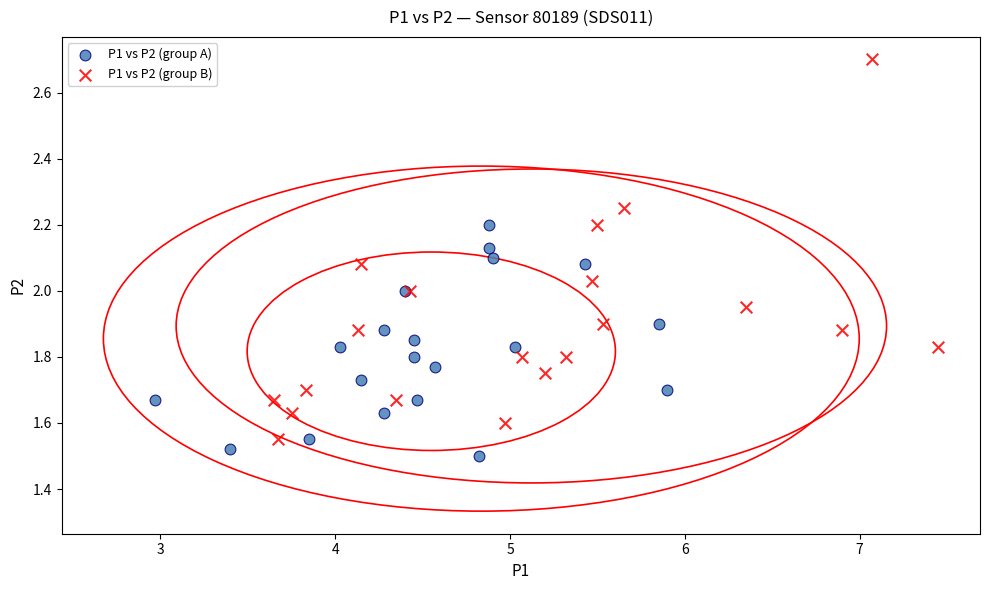

Which series reaches the maximum Y coordinate?

P1 vs P2 (group B)